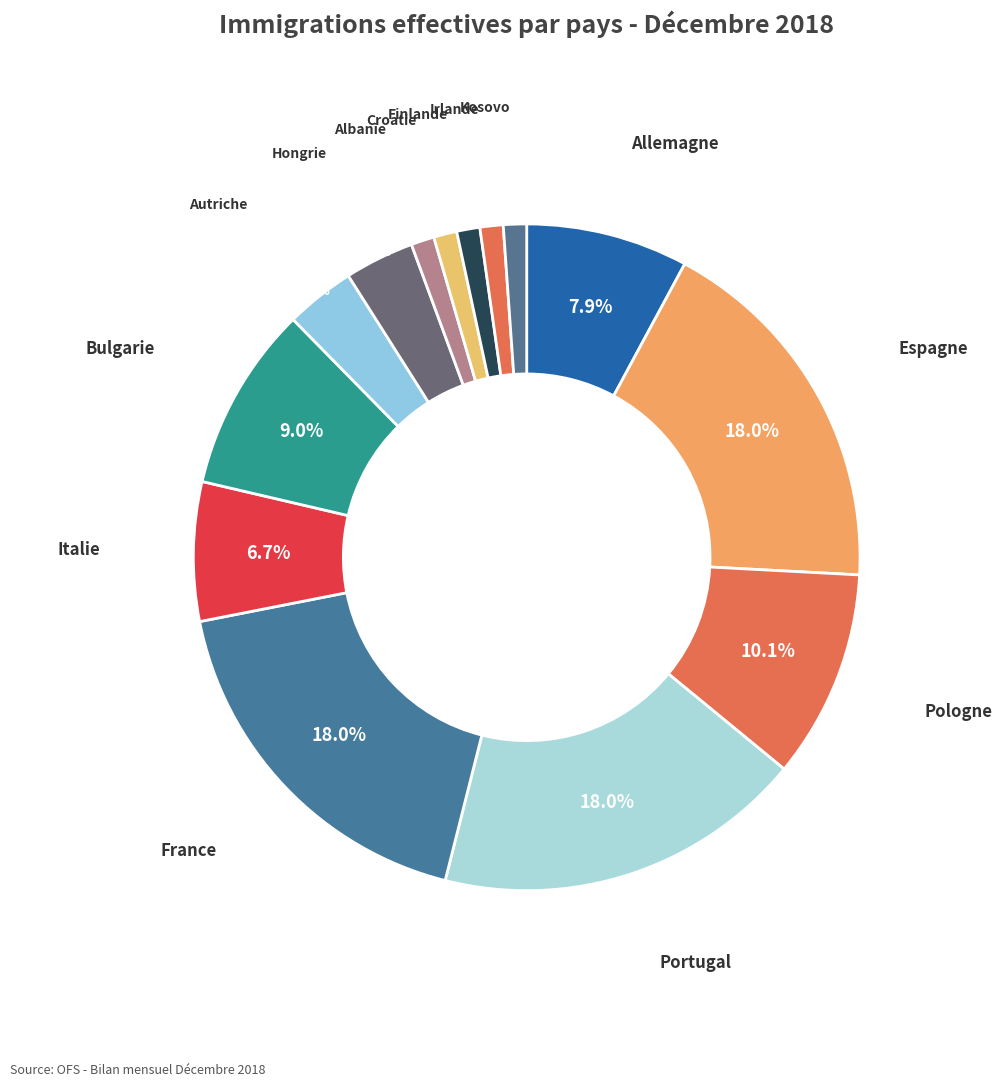

Is there a majority slice in this chart?

No